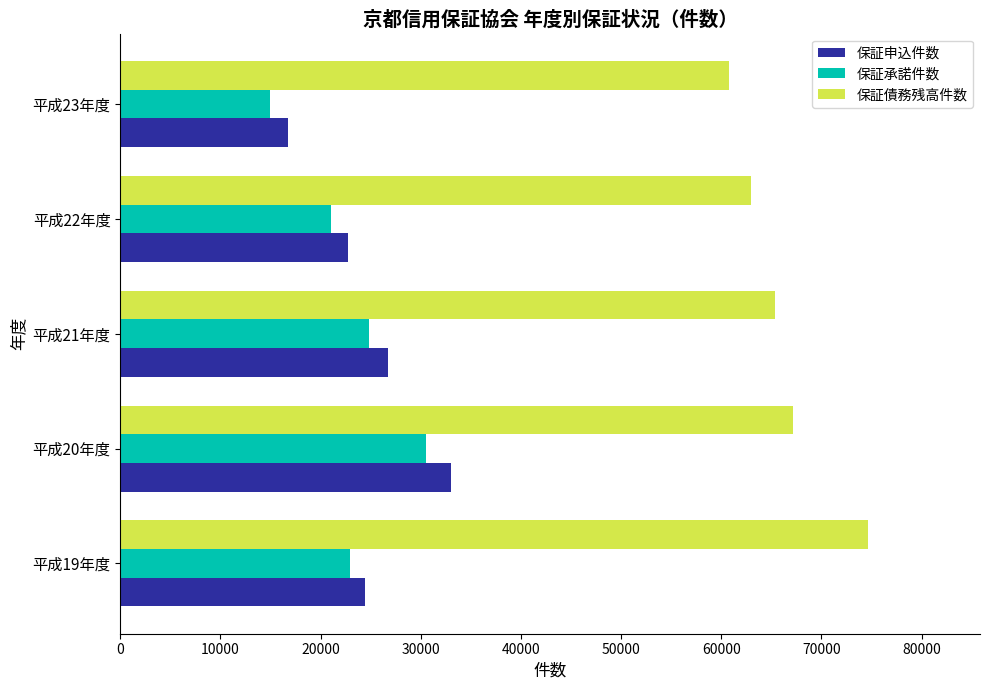

Which series changed the most between 平成19年度 and 平成23年度?

保証債務残高件数